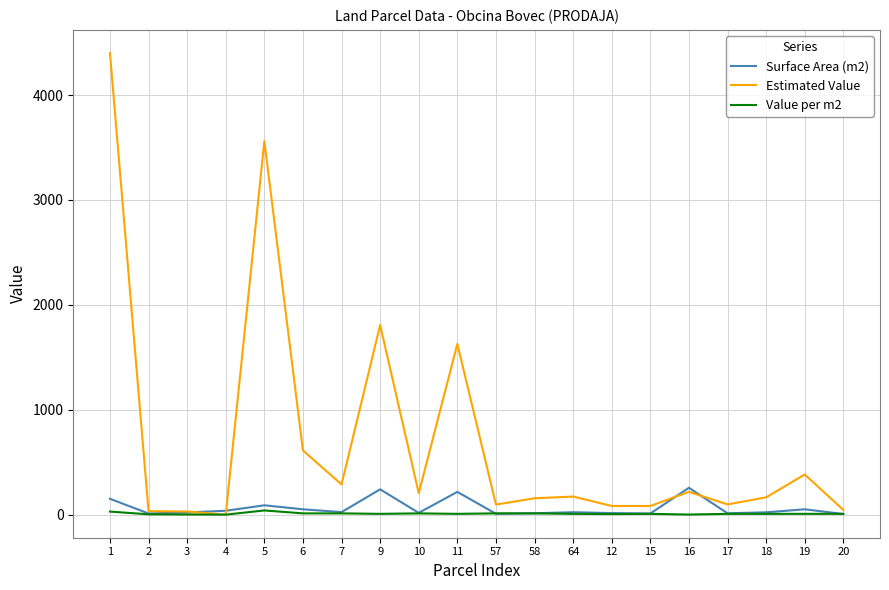

Which series has the largest range (max minus min)?

Estimated Value